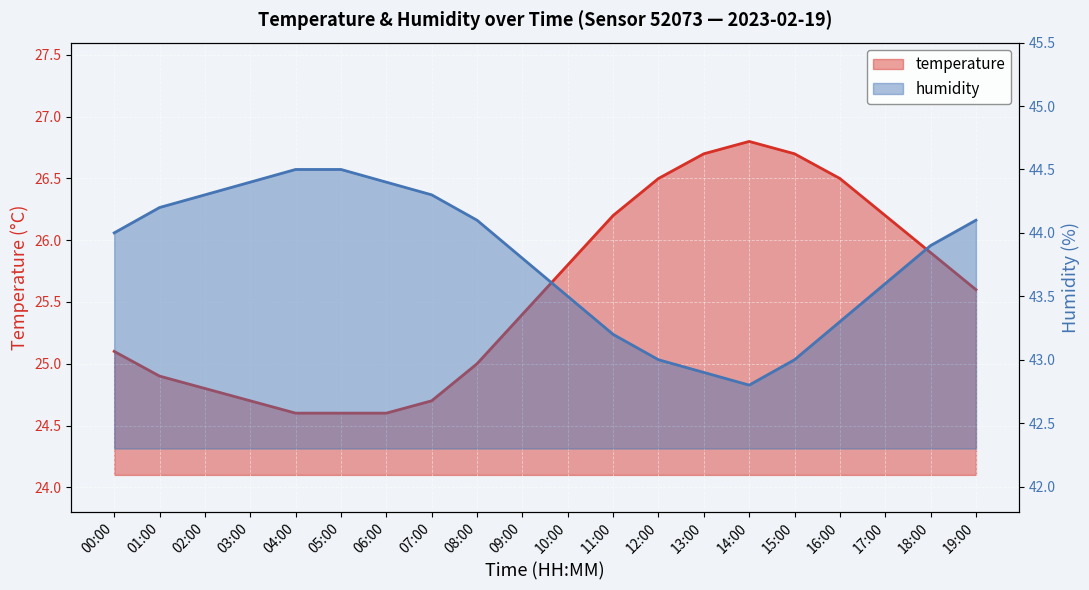

What value does the temperature series have at 15:00?

26.7